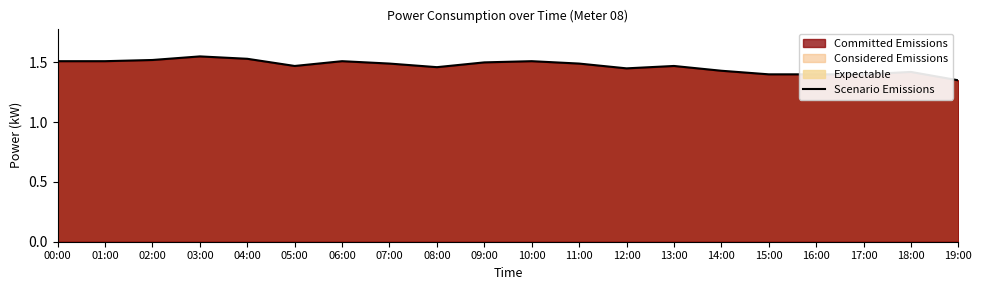

What is the difference between the maximum and minimum values?

0.2